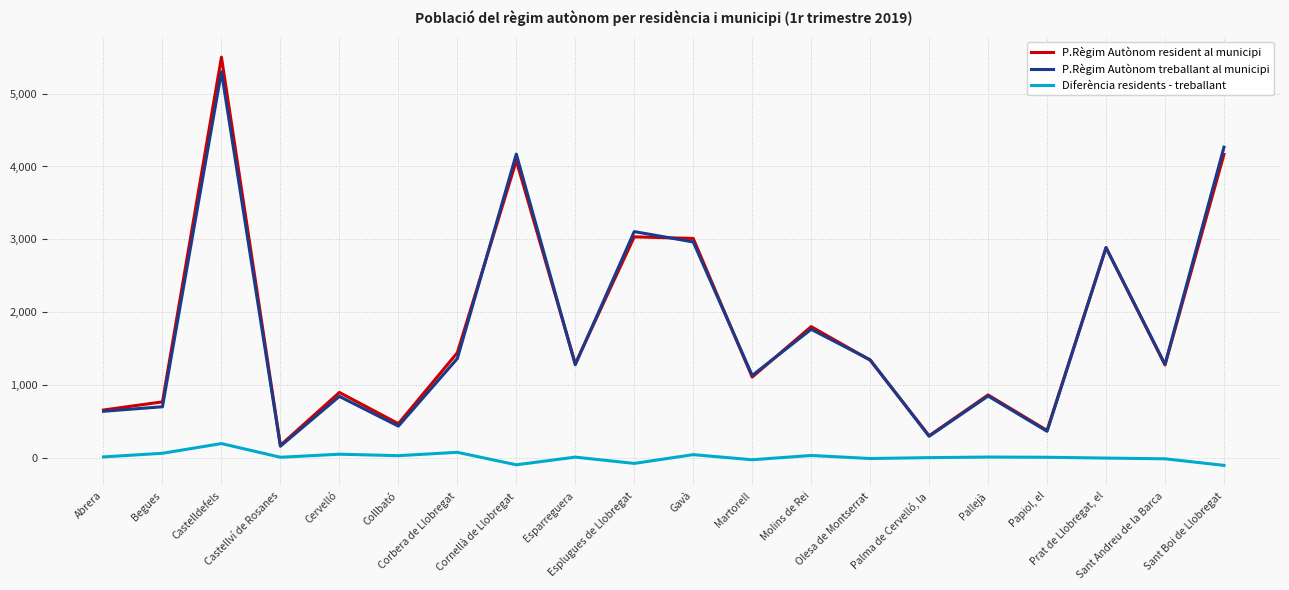

Between Cervelló and Prat de Llobregat, el, which series saw the biggest shift?

P.Règim Autònom treballant al municipi